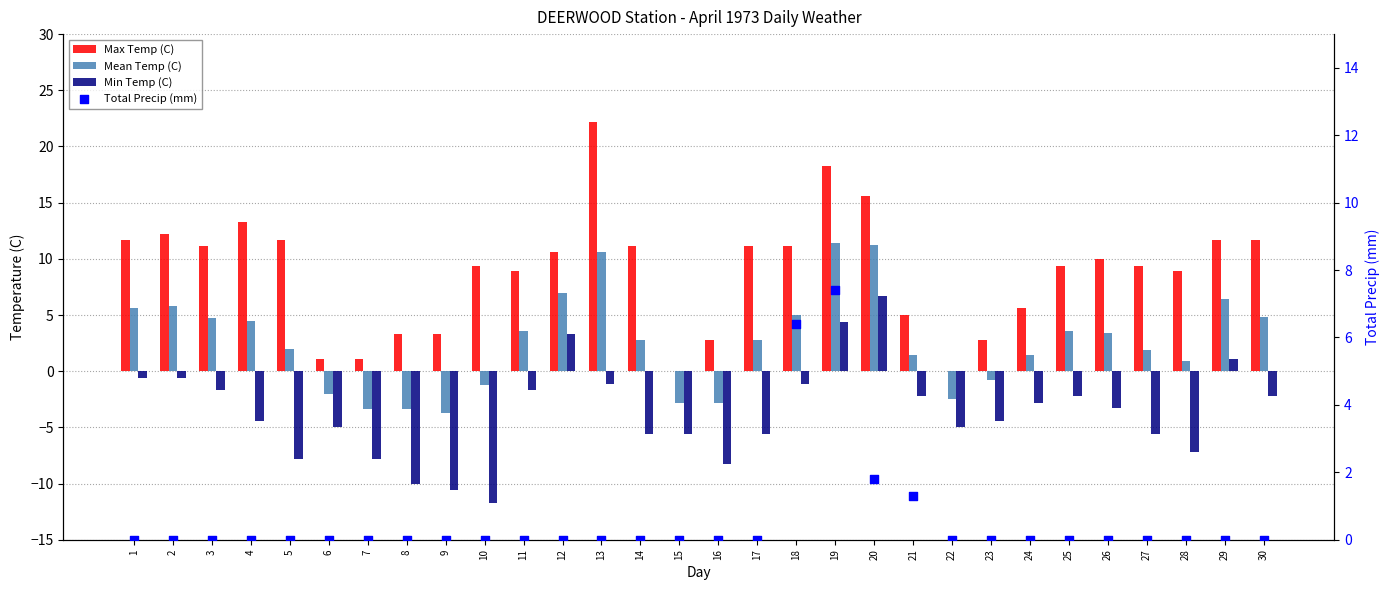

What are all the series names shown in the legend?

Max Temp (C), Mean Temp (C), Min Temp (C), Total Precip (mm)